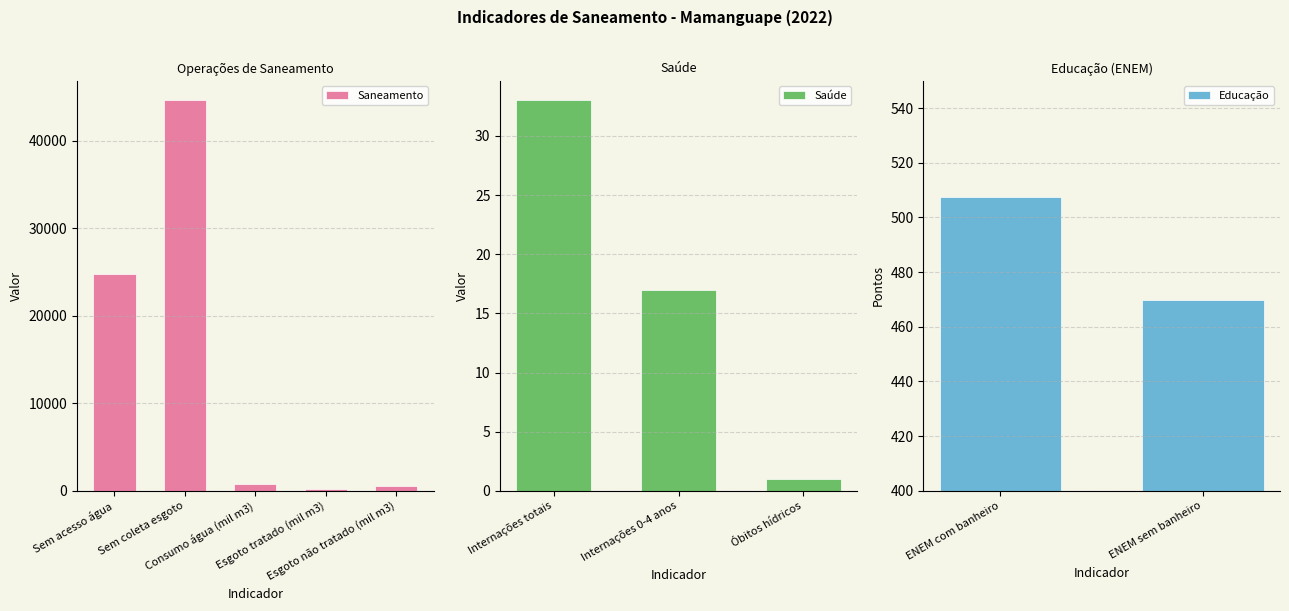

What is the average value of the Saneamento series?

14191.4